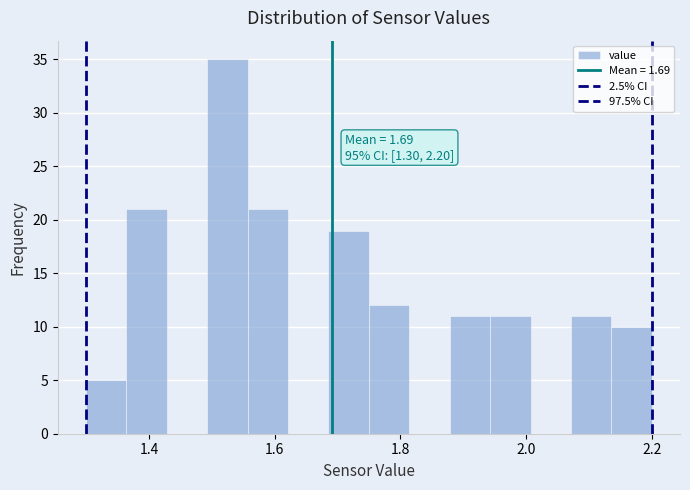

Around what value on the x-axis is the tallest bar? Give the approximate position of its centre, as read against the axis.

1.52